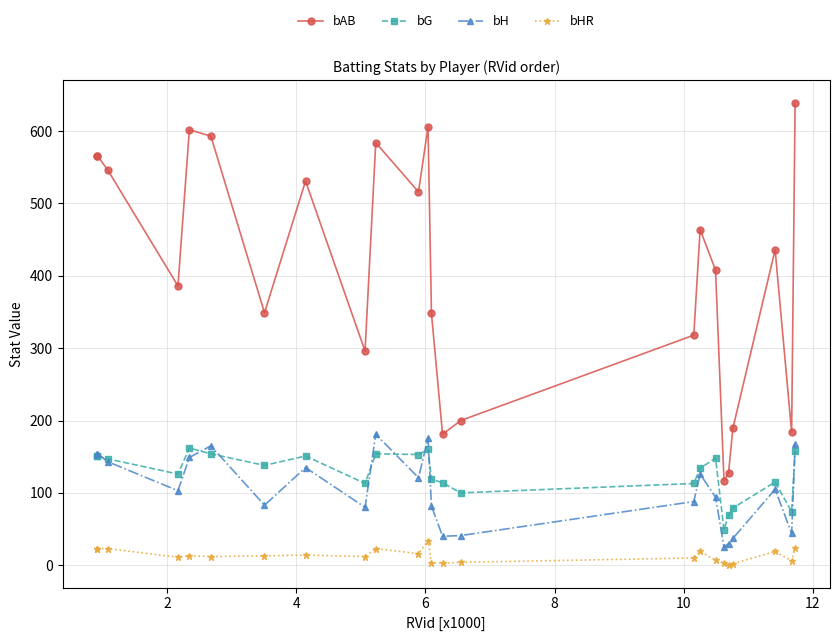

What are all the series names shown in the legend?

bAB, bG, bH, bHR